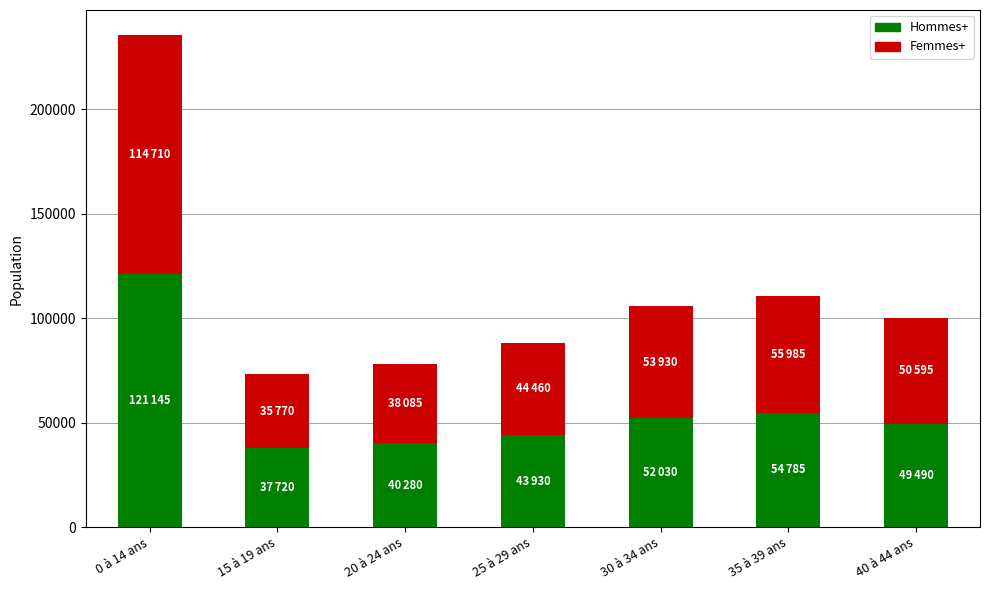

At which category is the sum across all series the highest?

0 à 14 ans